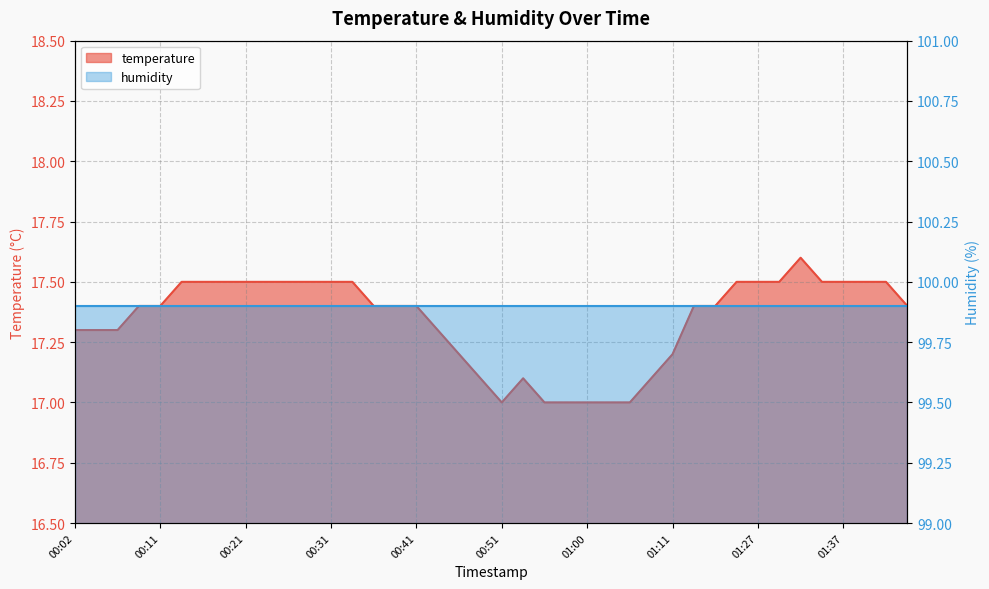

How many interior local valleys (lower than both neighbors) does the data have?

1